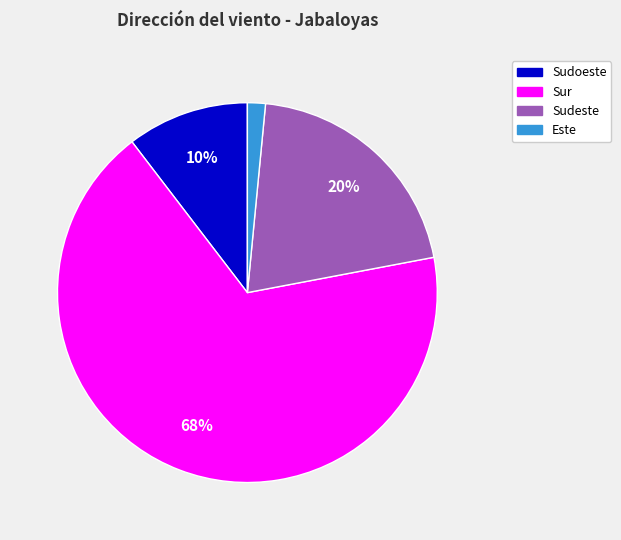

Does any single category account for the majority?

Yes